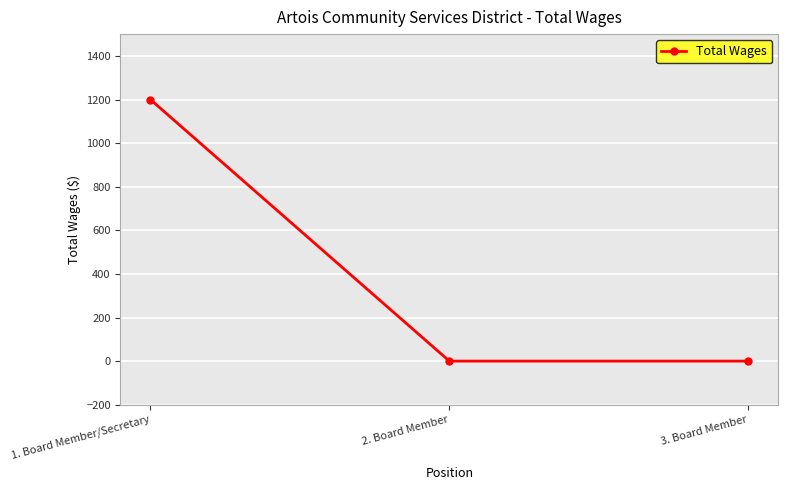

What is the change in value from 1. Board Member/Secretary to 3. Board Member?

-1200